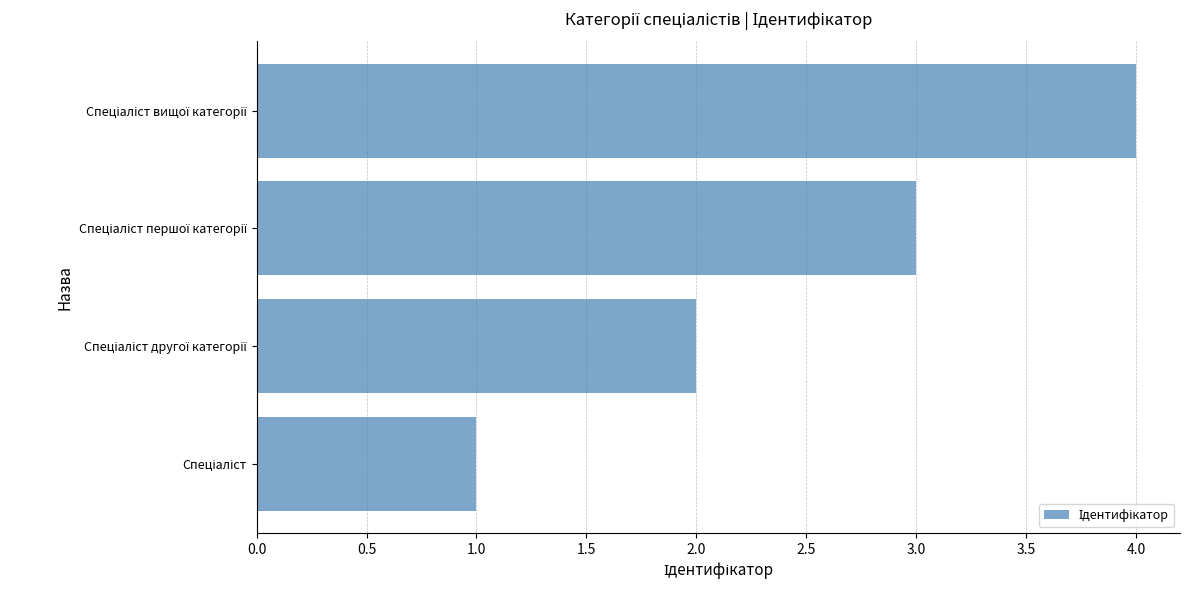

What is the maximum value shown in the chart?

4